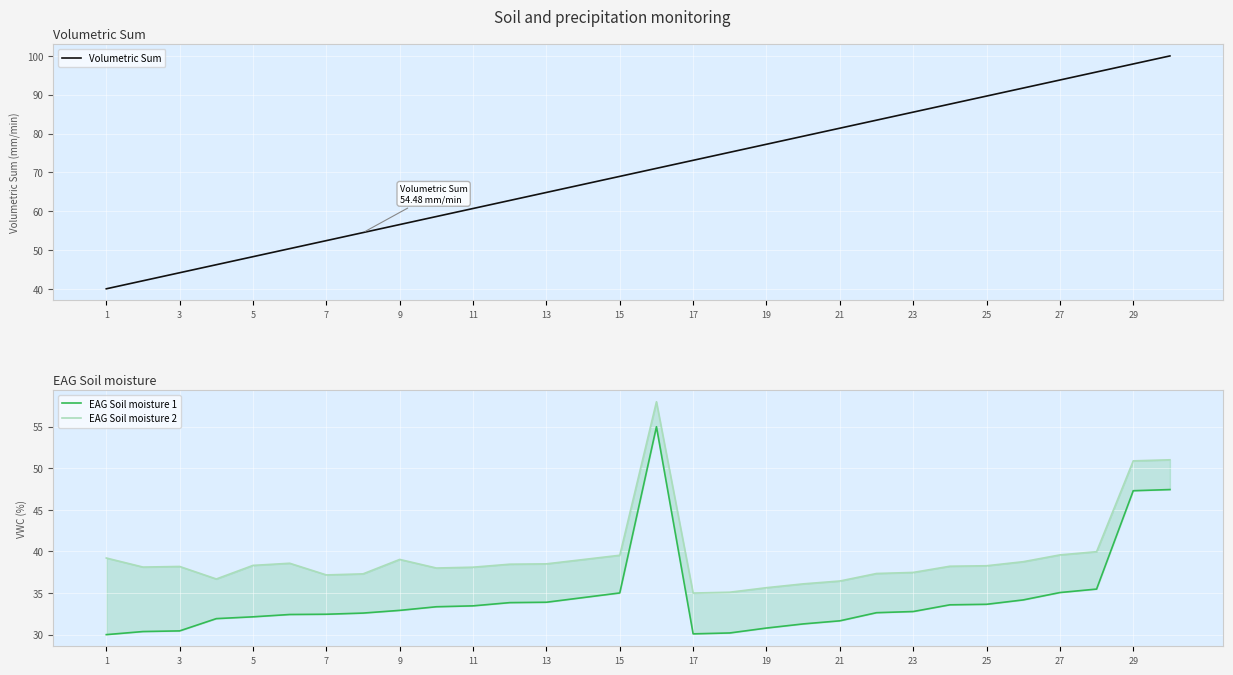

True or false: EAG Soil moisture 2 and Volumetric Sum intersect in this chart.

False